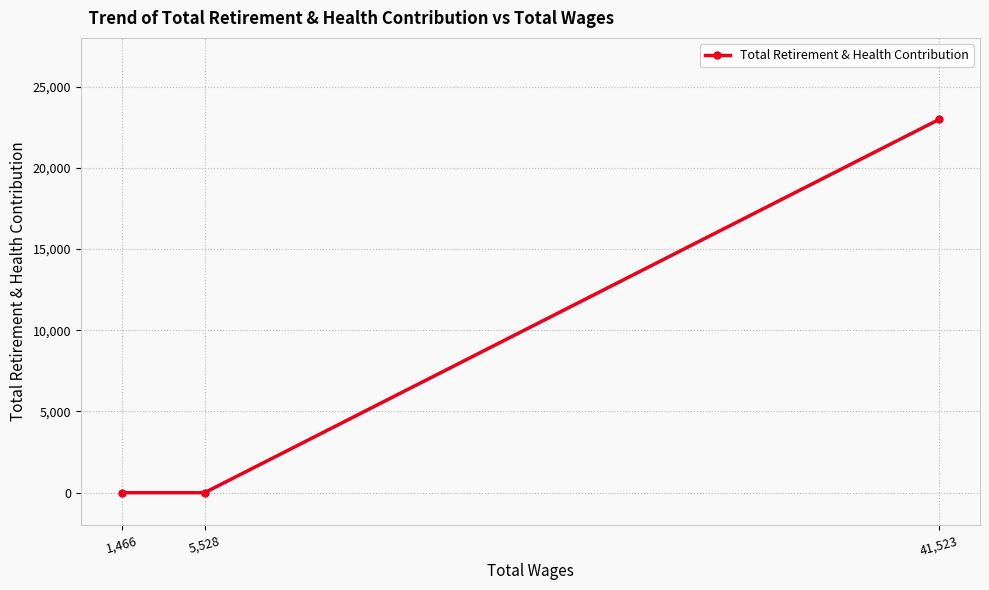

Reading left to right, what are all the values shown in this chart?

1,466=0	5,528=0	41,523=22981